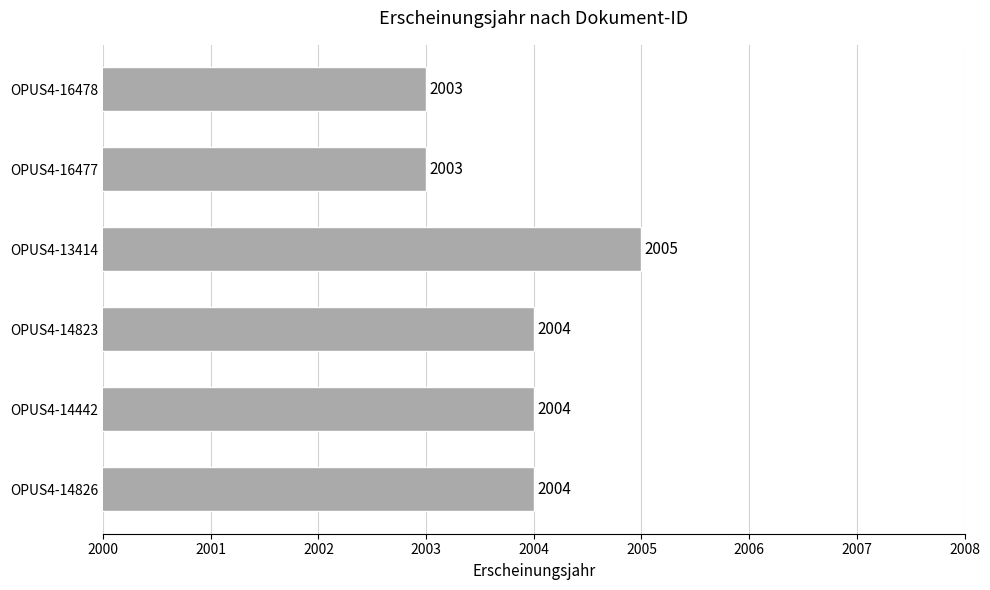

Reading top to bottom, list all the values displayed in this chart.

2003	2003	2005	2004	2004	2004